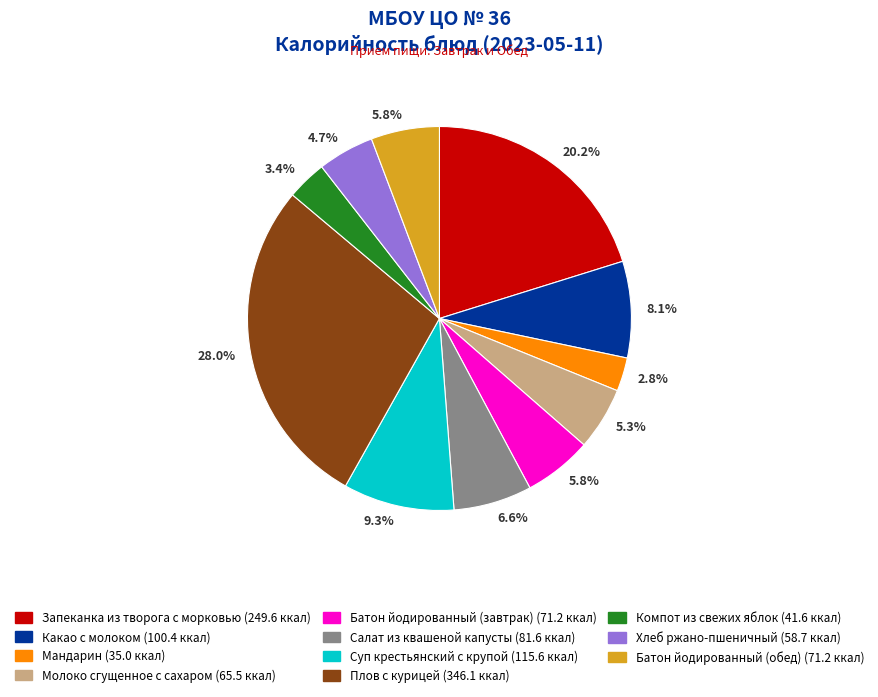

Is there any slice that represents more than half of the pie?

No